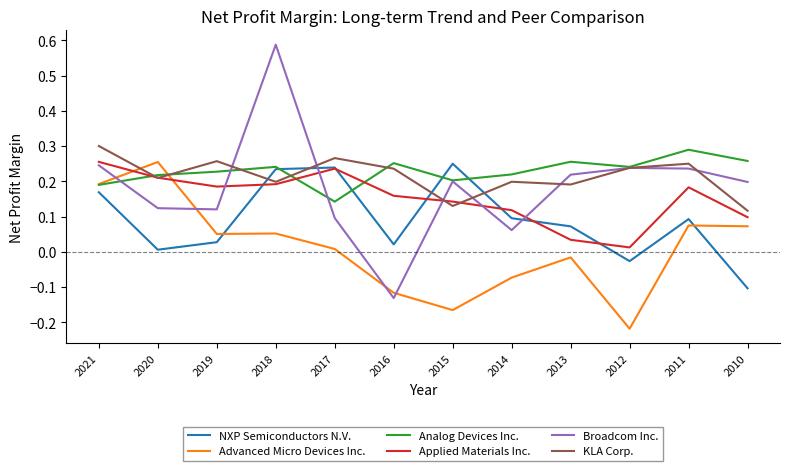

Which series has the largest range (max minus min)?

Broadcom Inc.